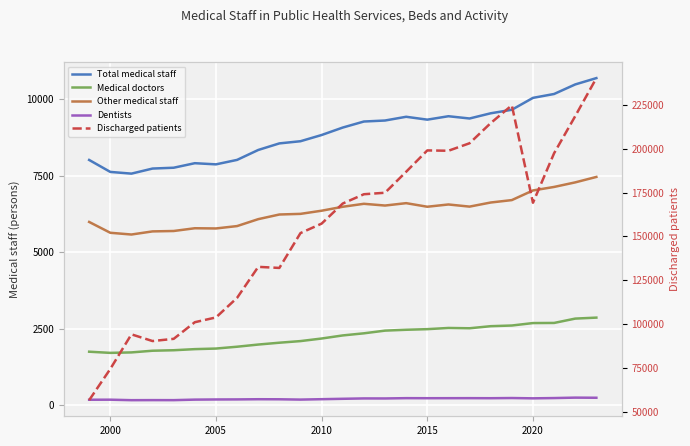

How many categories are shown in the chart?

25